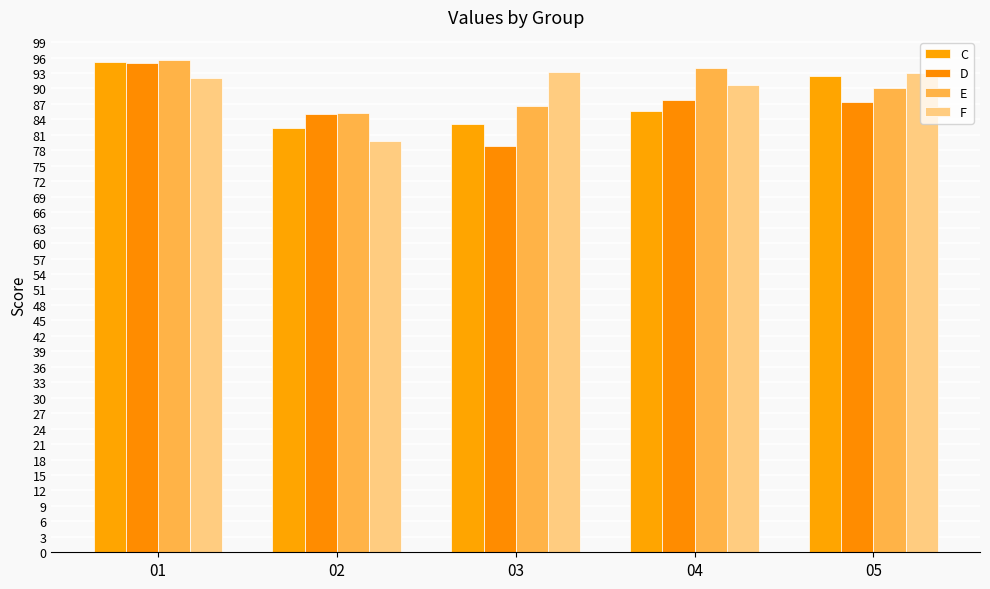

Between 05 and 03, which is larger?

05